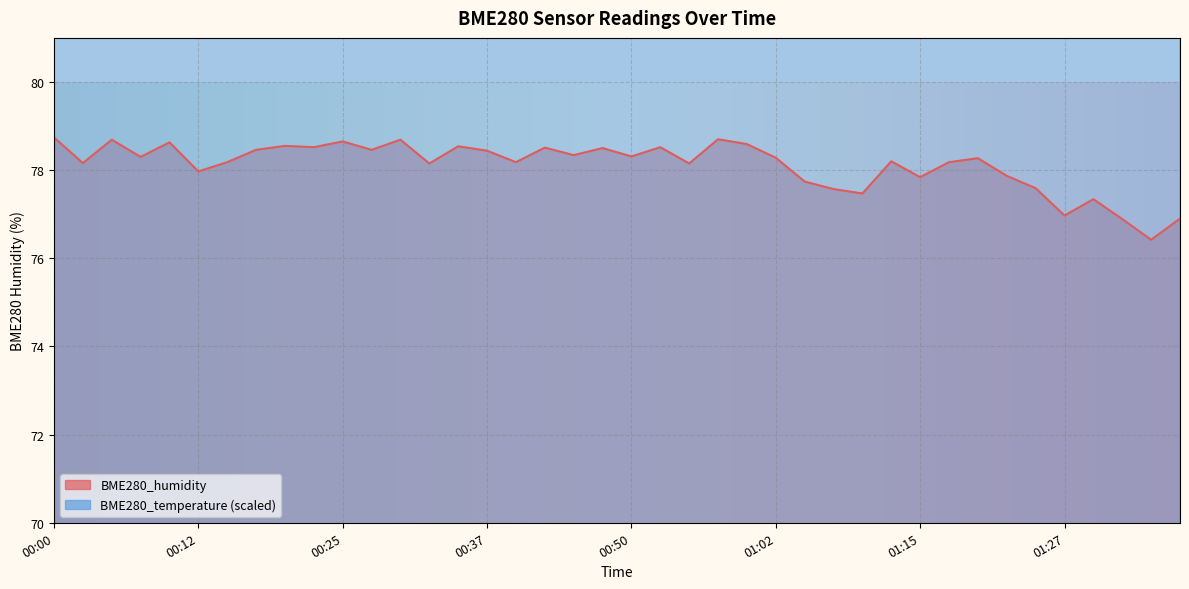

The value of BME280_temperature at 00:55 is 25.9. True or false?

False